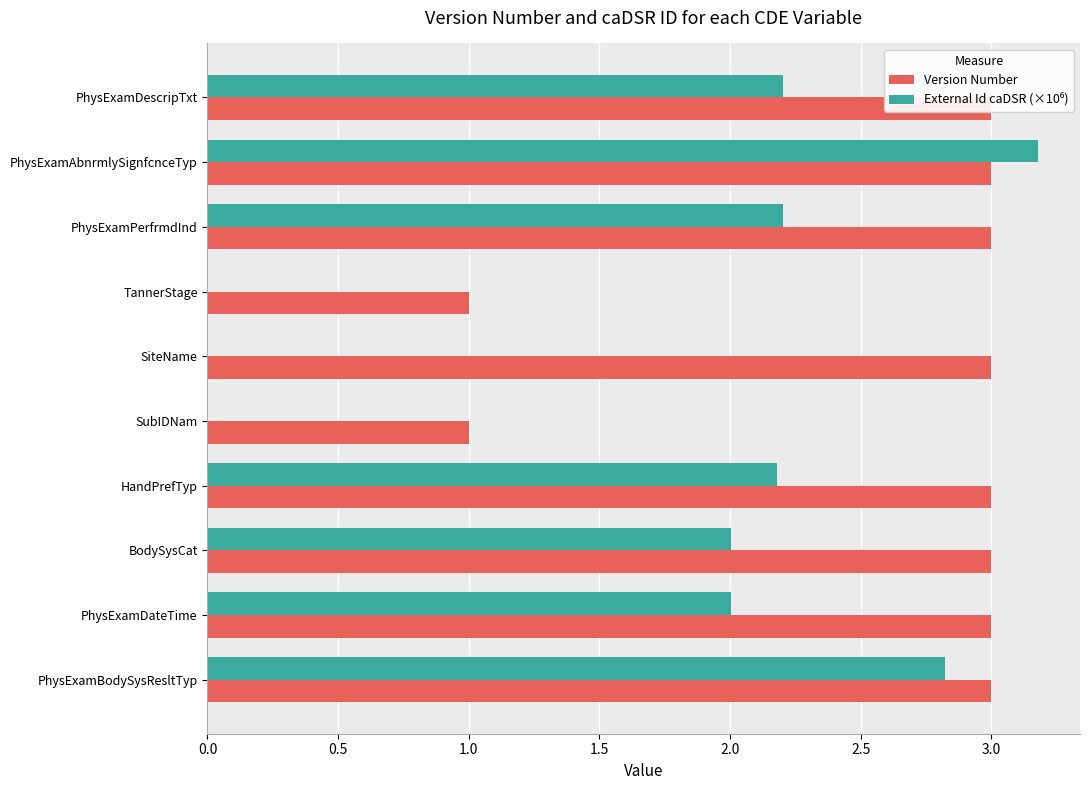

How many bars are there in each group?

2